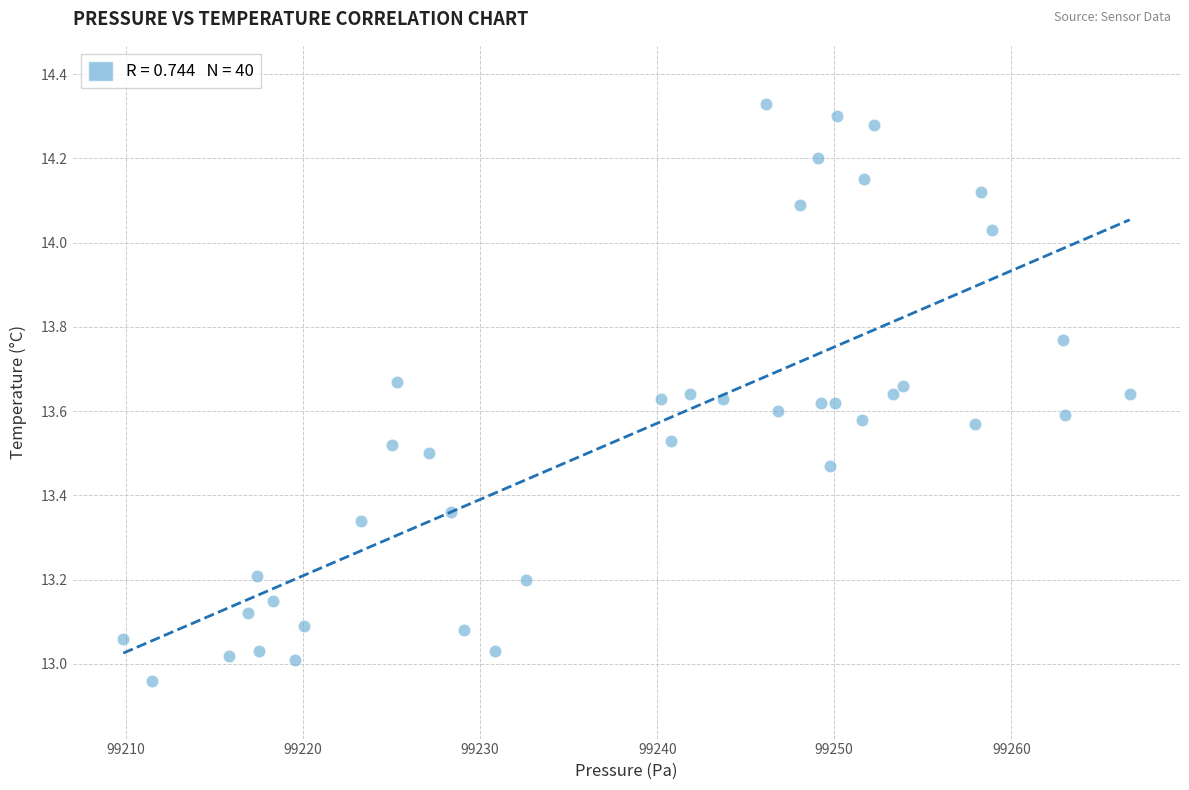

What is the range of X values (max minus min)?

56.9